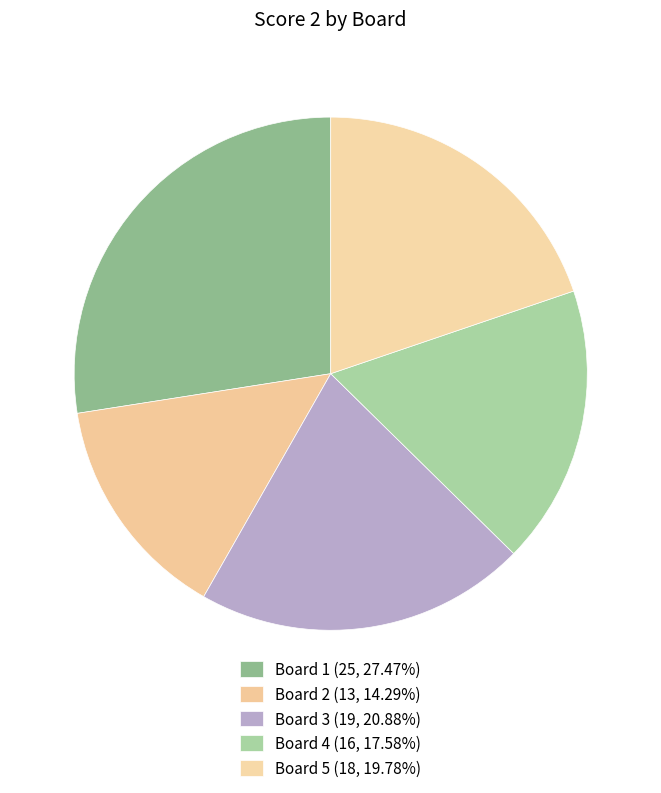

Count the number of slices in the pie.

5